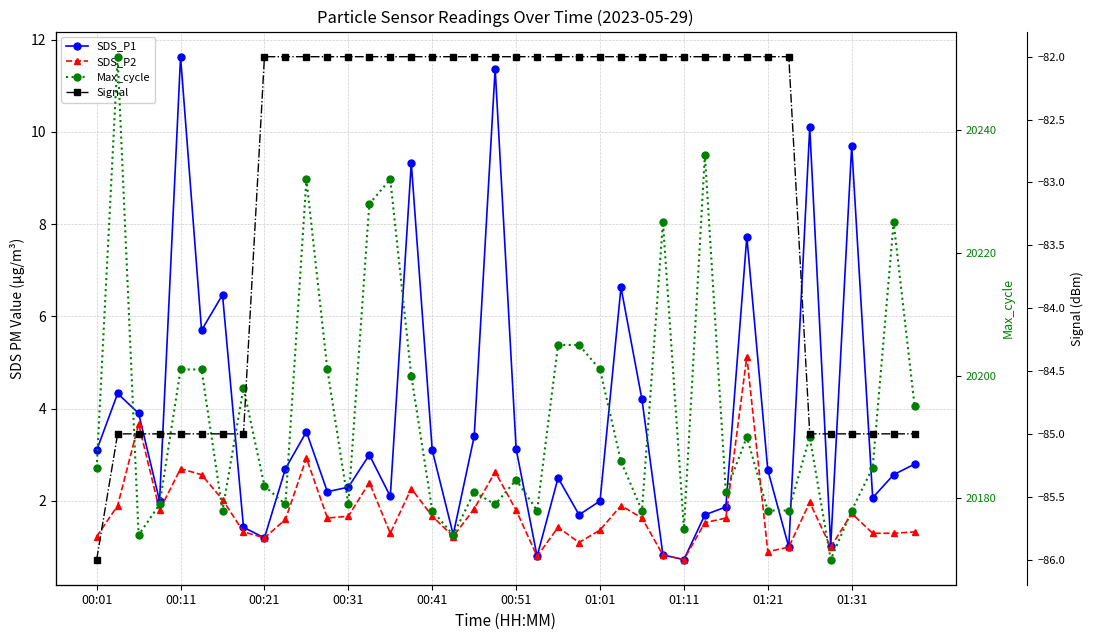

Is the value of Signal at 16 greater than the value of SDS_P2 at 17?

No